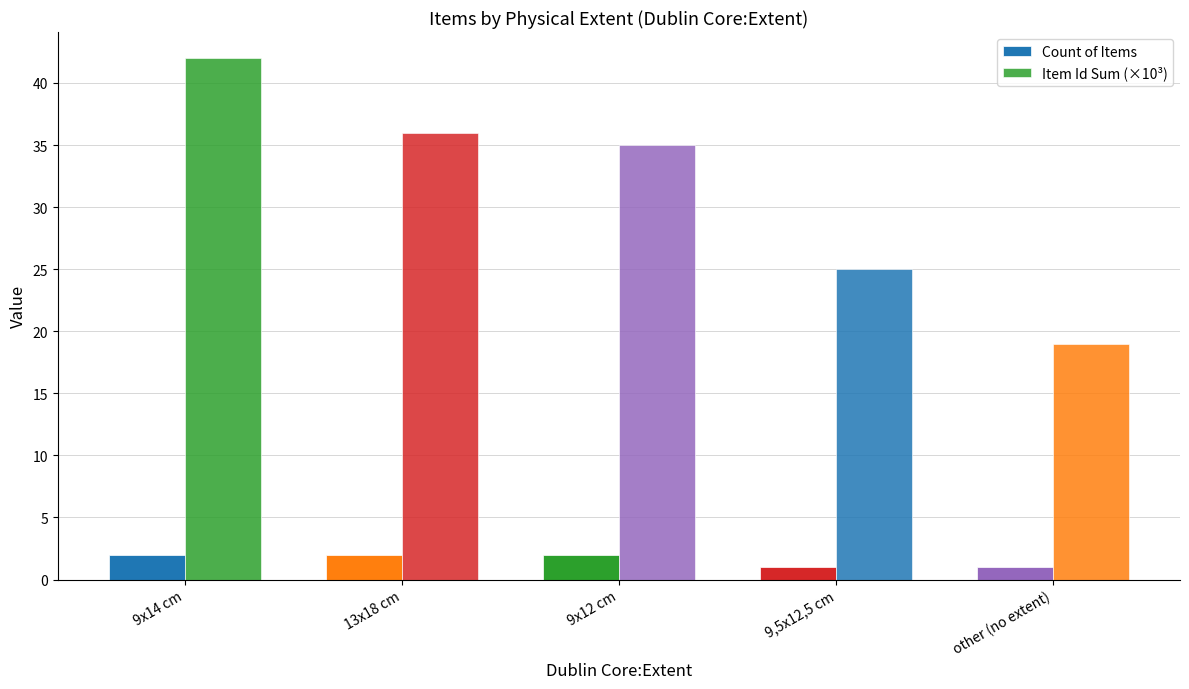

True or false: Item Id Sum (×10³) has a value of 25 at 9,5x12,5 cm.

True